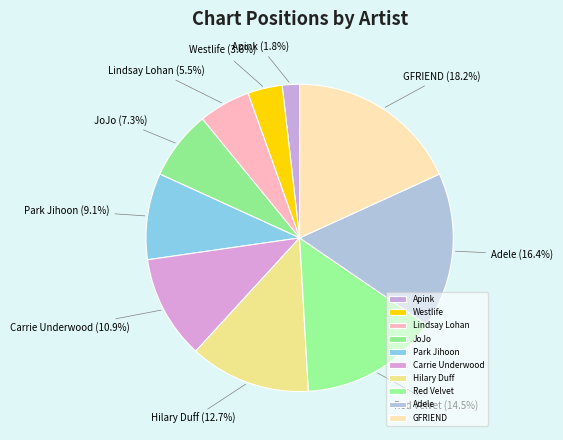

Count the number of slices in the pie.

10